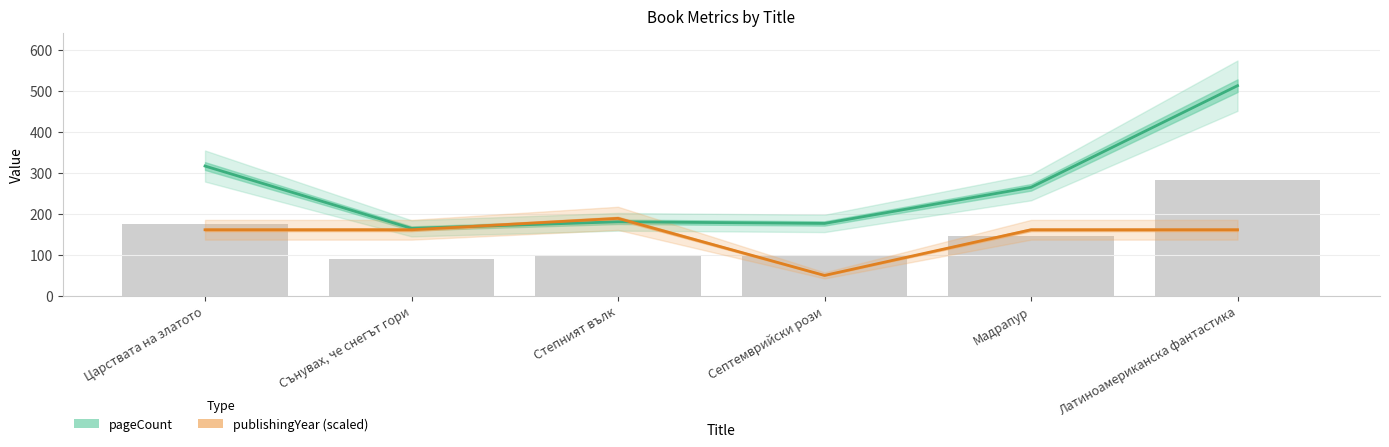

What is the average value of the publishingYear (scaled) series?

146.6